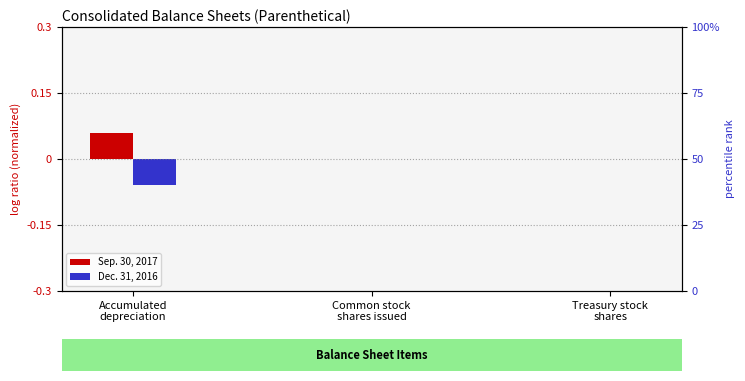

How many groups of bars are there?

3